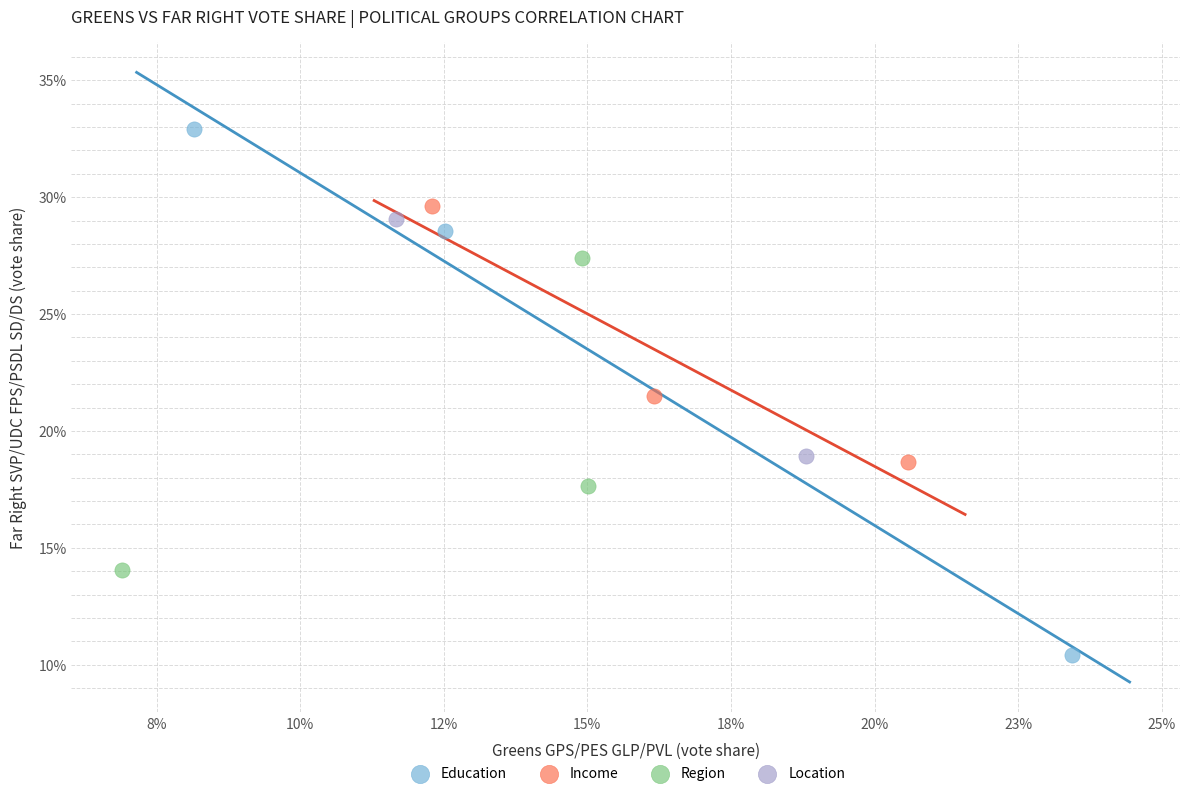

What are all the series names shown in the legend?

Education, Income, Region, Location